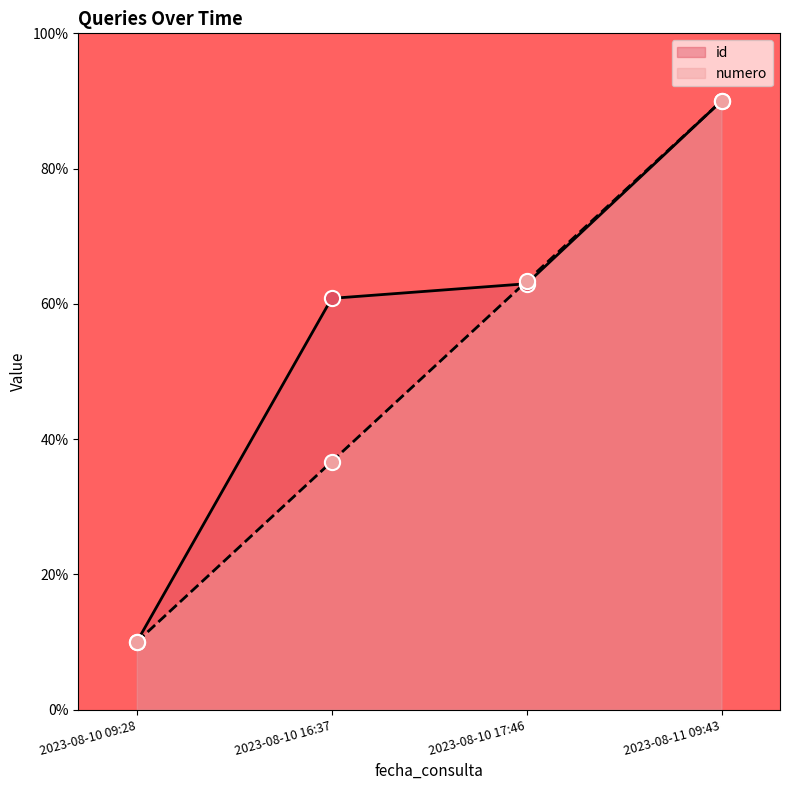

Is the value of numero at 2023-08-10 16:37 greater than the value of id at 2023-08-10 17:46?

No